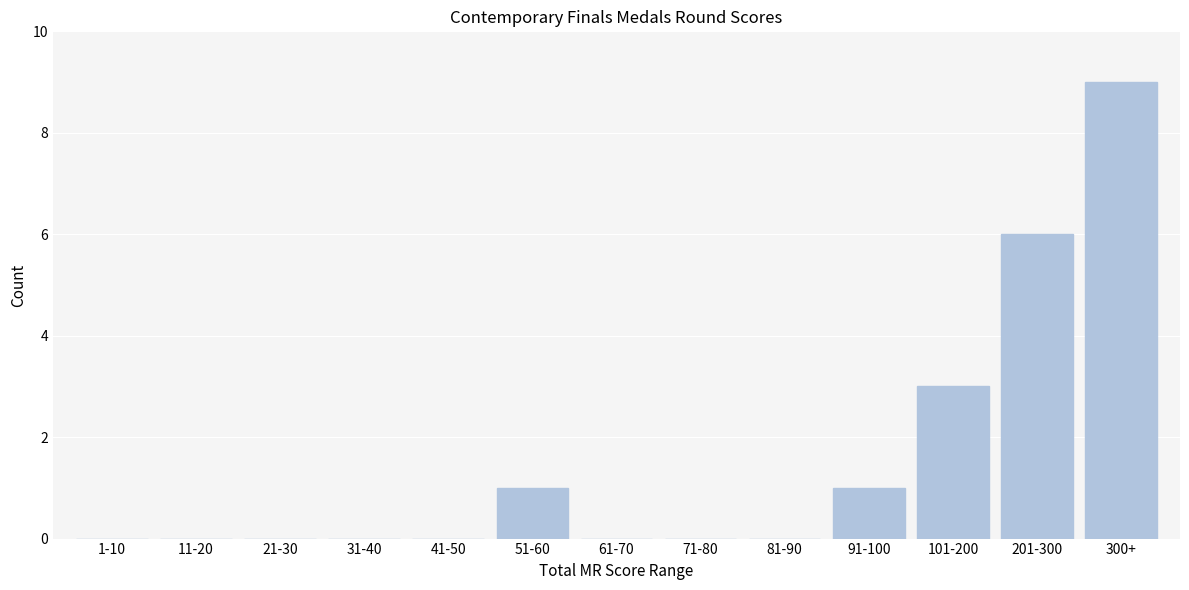

Reading left to right, transcribe all the data shown in this chart.

1-10=0	11-20=0	21-30=0	31-40=0	41-50=0	51-60=1	61-70=0	71-80=0	81-90=0	91-100=1	101-200=3	201-300=6	300+=9